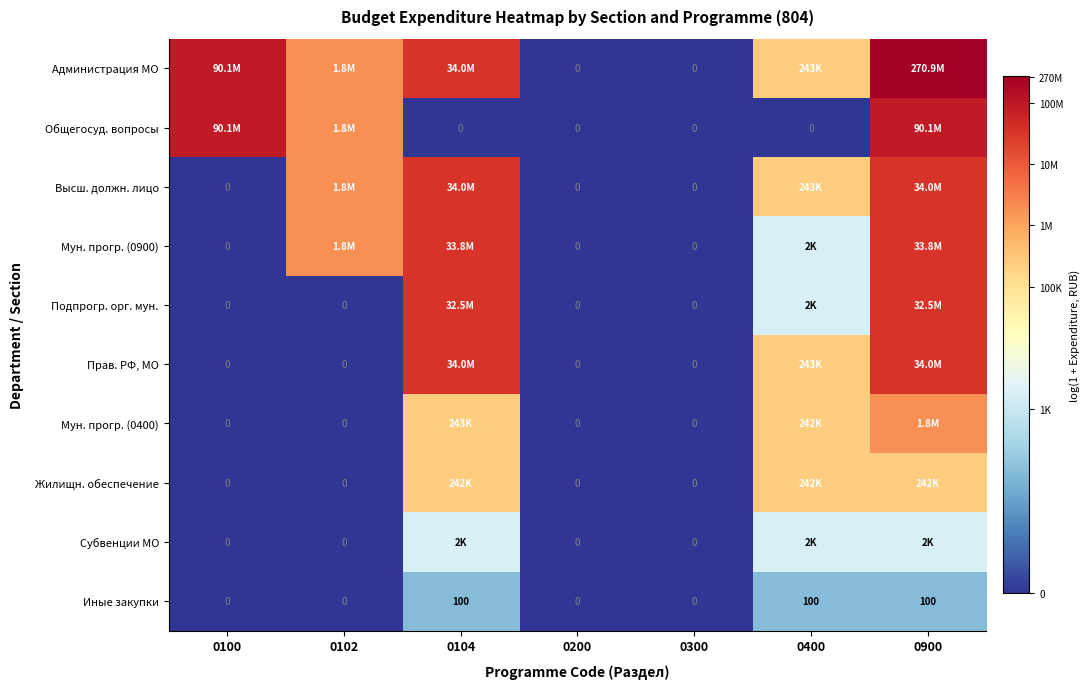

What is the sum of the Администрация МО values at 0400 and 0200?

12.4